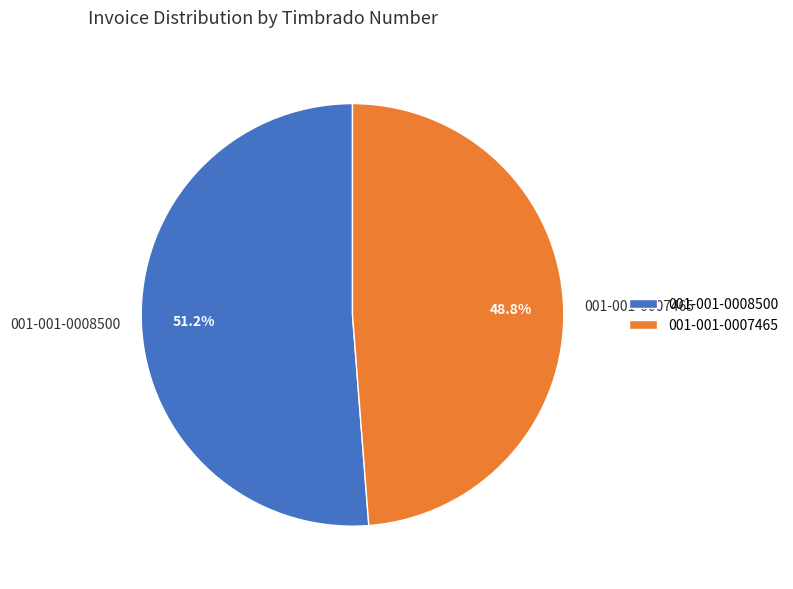

To the nearest percent, what percentage of the pie is 001-001-0007465?

49%